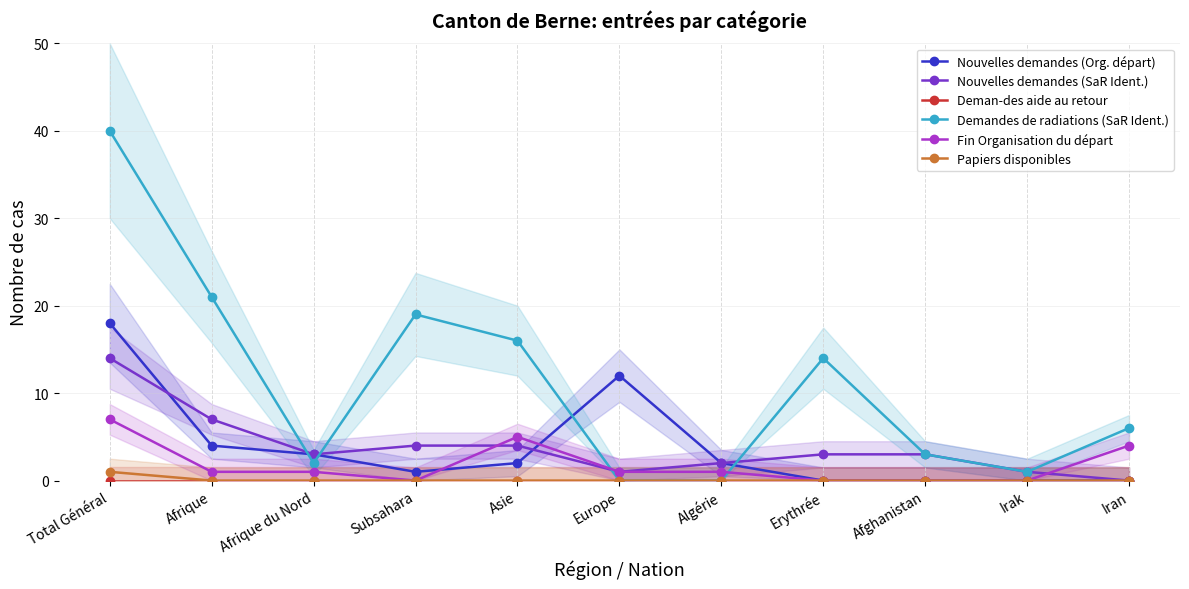

Which series has the widest spread of values?

Demandes de radiations (SaR Ident.)